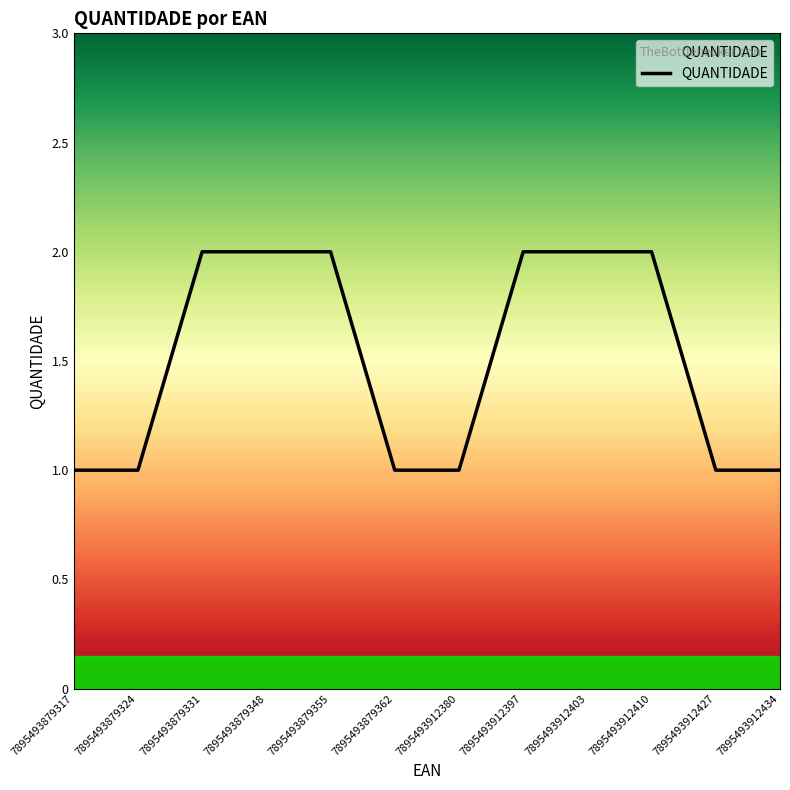

Approximately how many times larger is the value at 7895493879331 compared to 7895493879317?

2.0